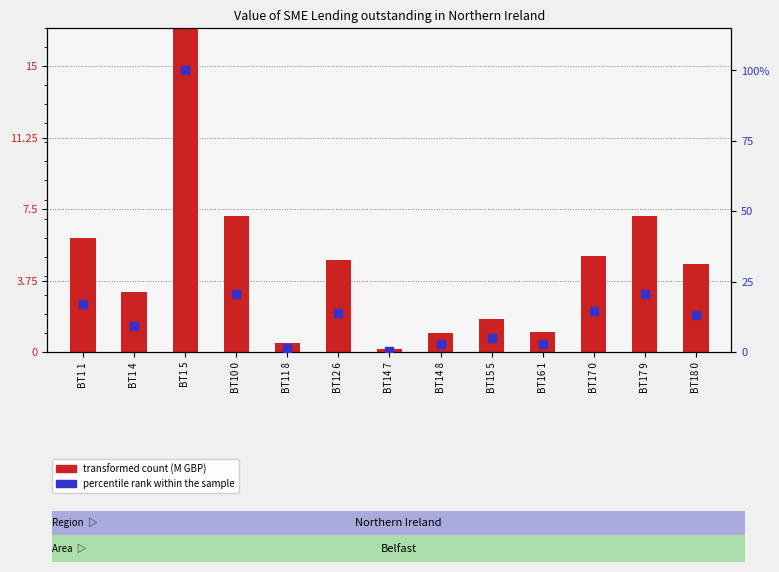

What are all the series names shown in the legend?

transformed count (M GBP), percentile rank within the sample